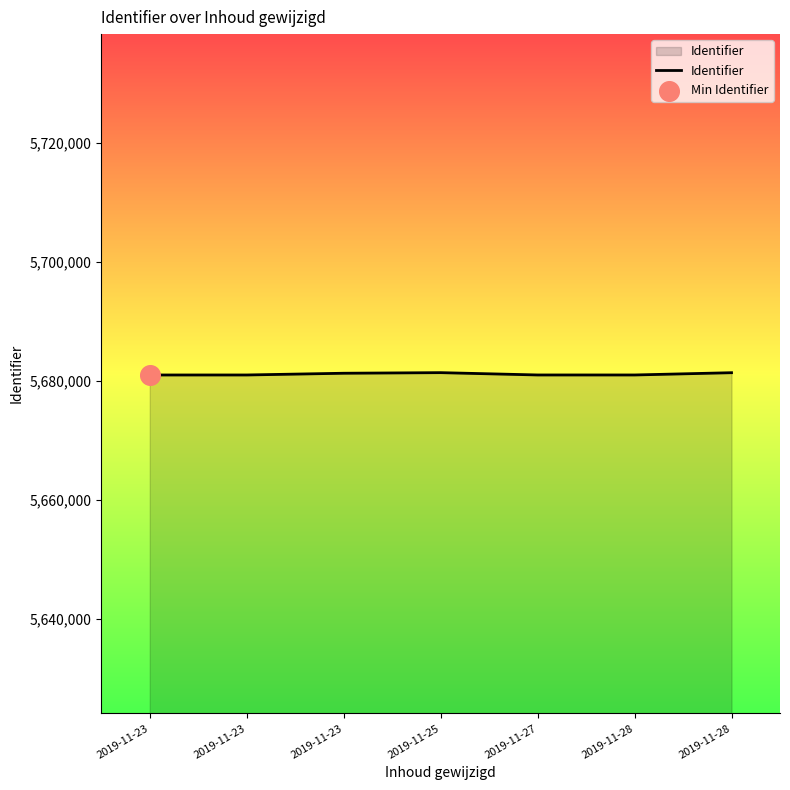

What is the change in value from 2019-11-23 to 2019-11-23?

+291